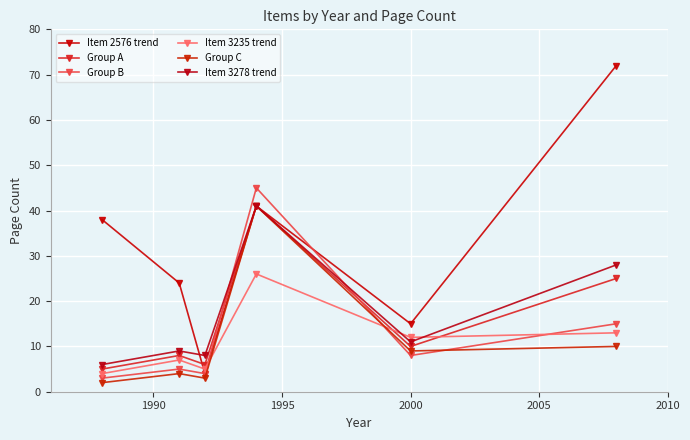

True or false: Group B has more than 0 interior local peaks.

True